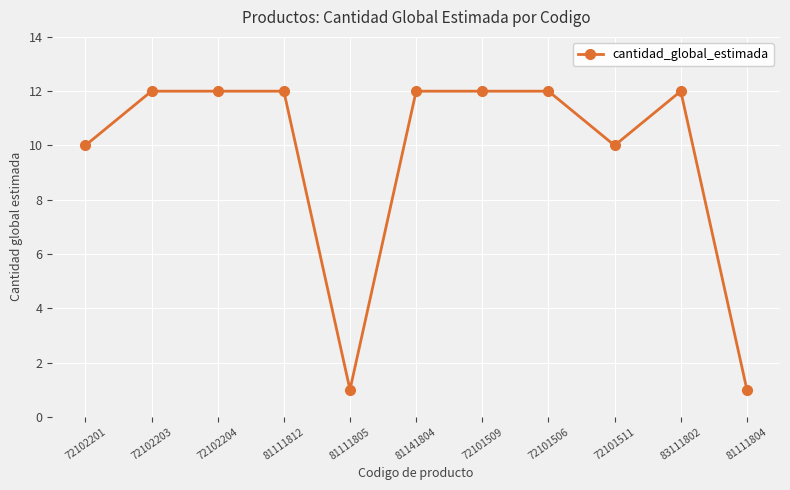

Reading left to right, list all the values displayed in this chart.

72102201=10	72102203=12	72102204=12	81111812=12	81111805=1	81141804=12	72101509=12	72101506=12	72101511=10	83111802=12	81111804=1